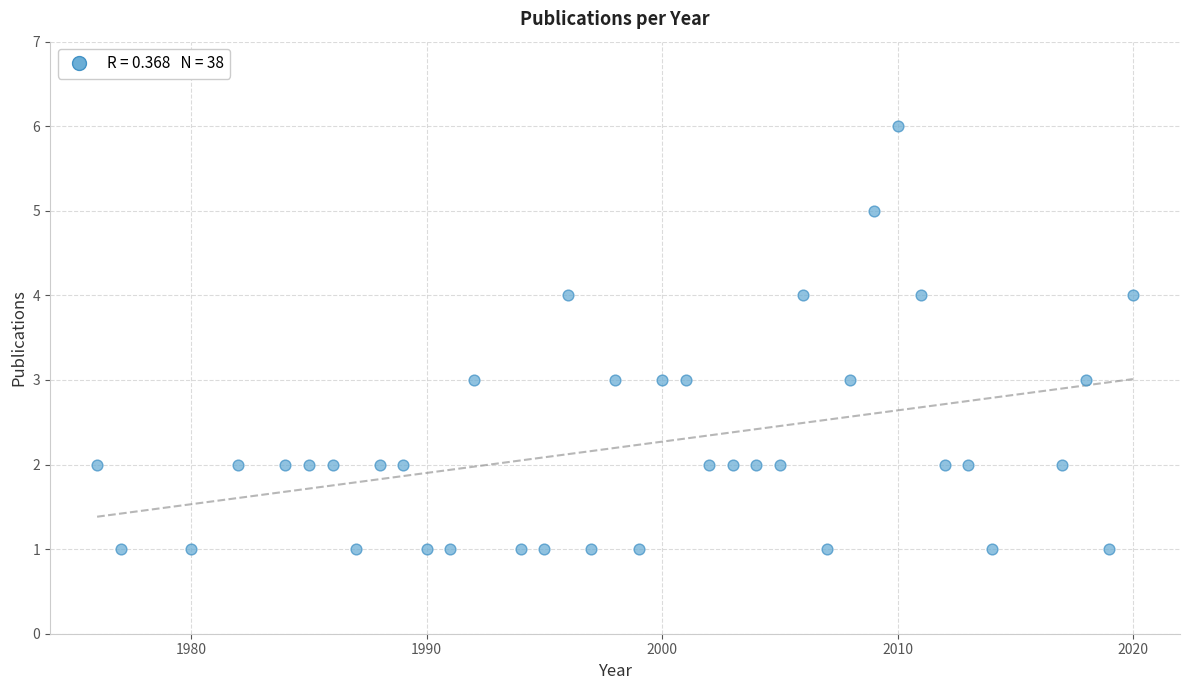

What is the range of X values (max minus min)?

44